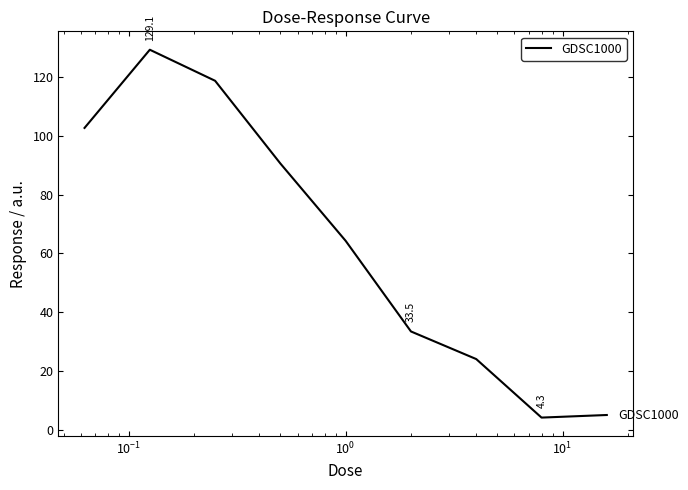

What is the greatest value displayed?

129.1